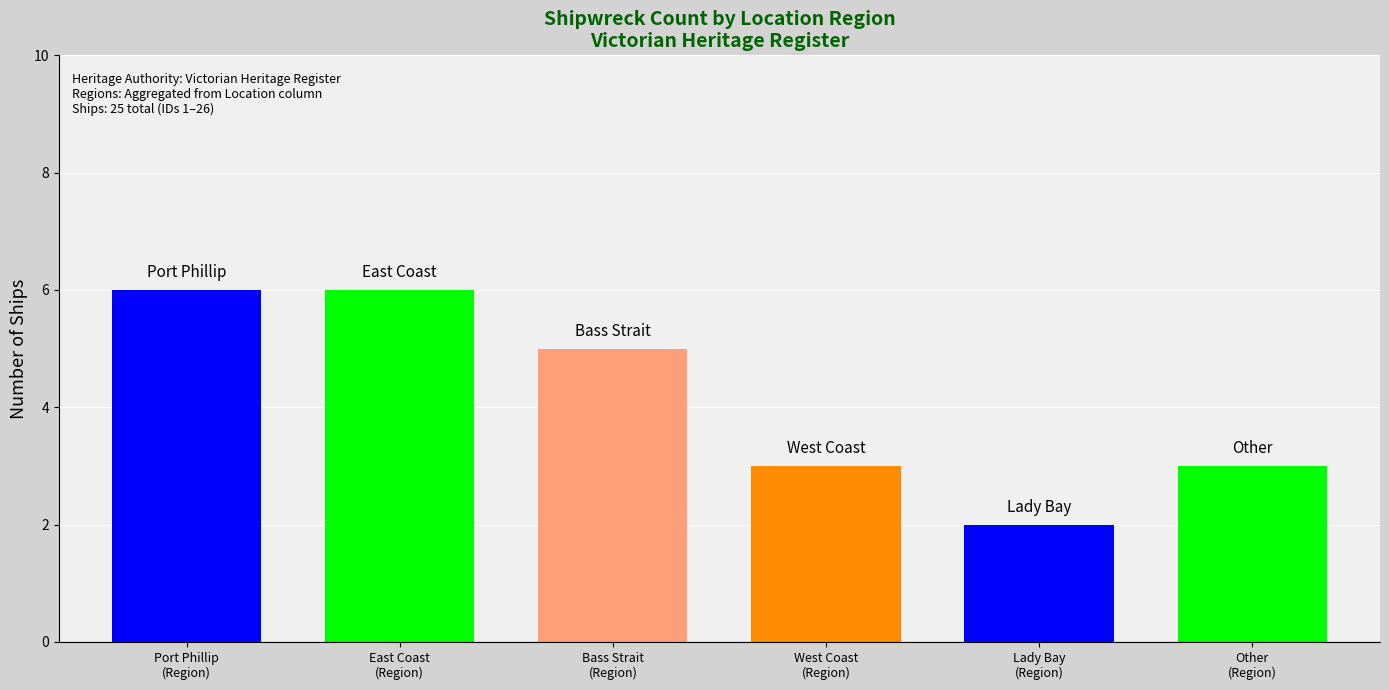

Read the value at Lady Bay, Warrnambool.

2